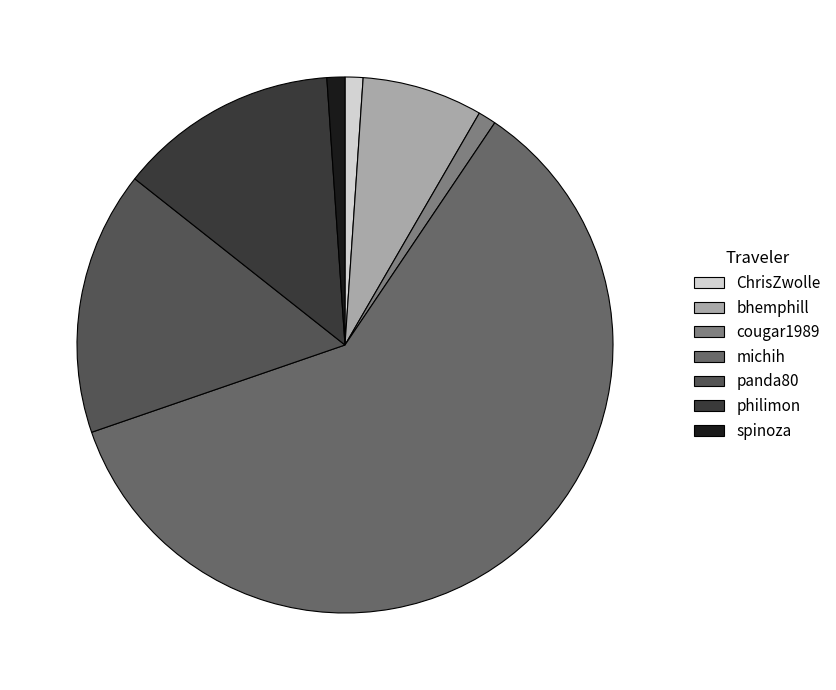

Which slice represents more than half of the pie?

michih